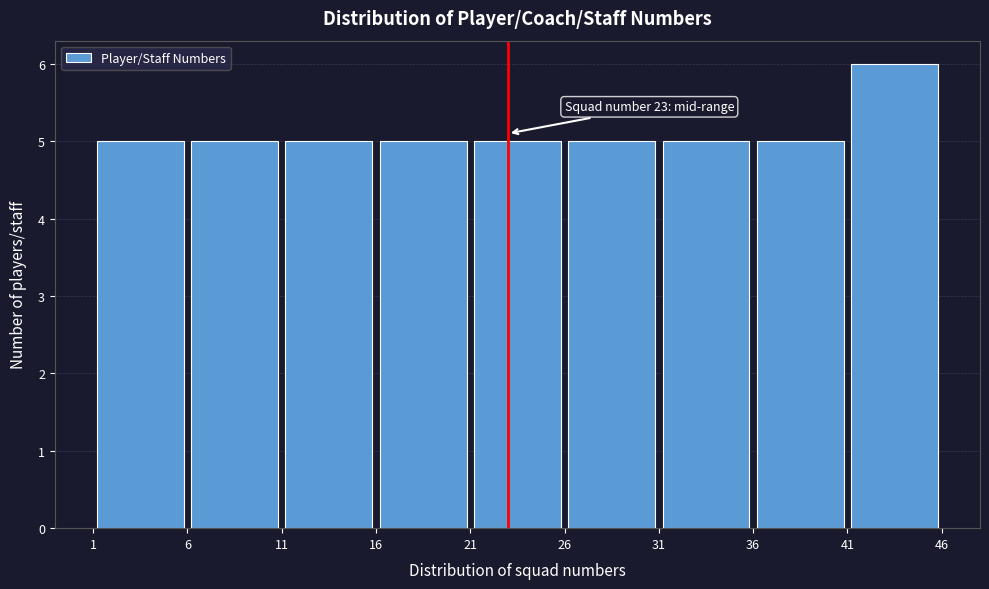

Which range on the x-axis has the tallest bar?

41 to 46